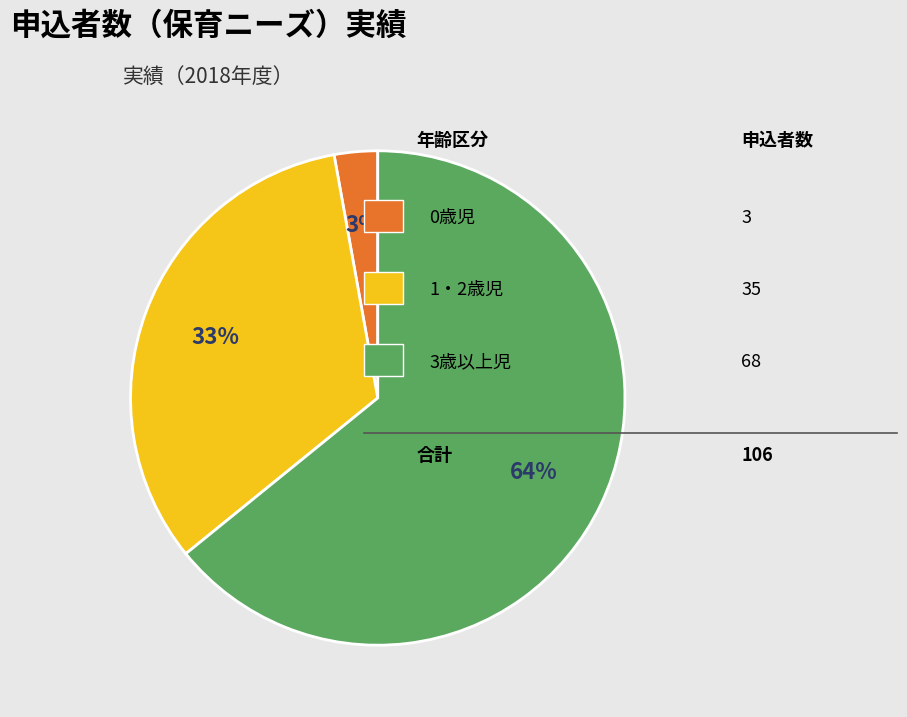

To the nearest percent, what is the difference between the largest and smallest slice percentages?

61%